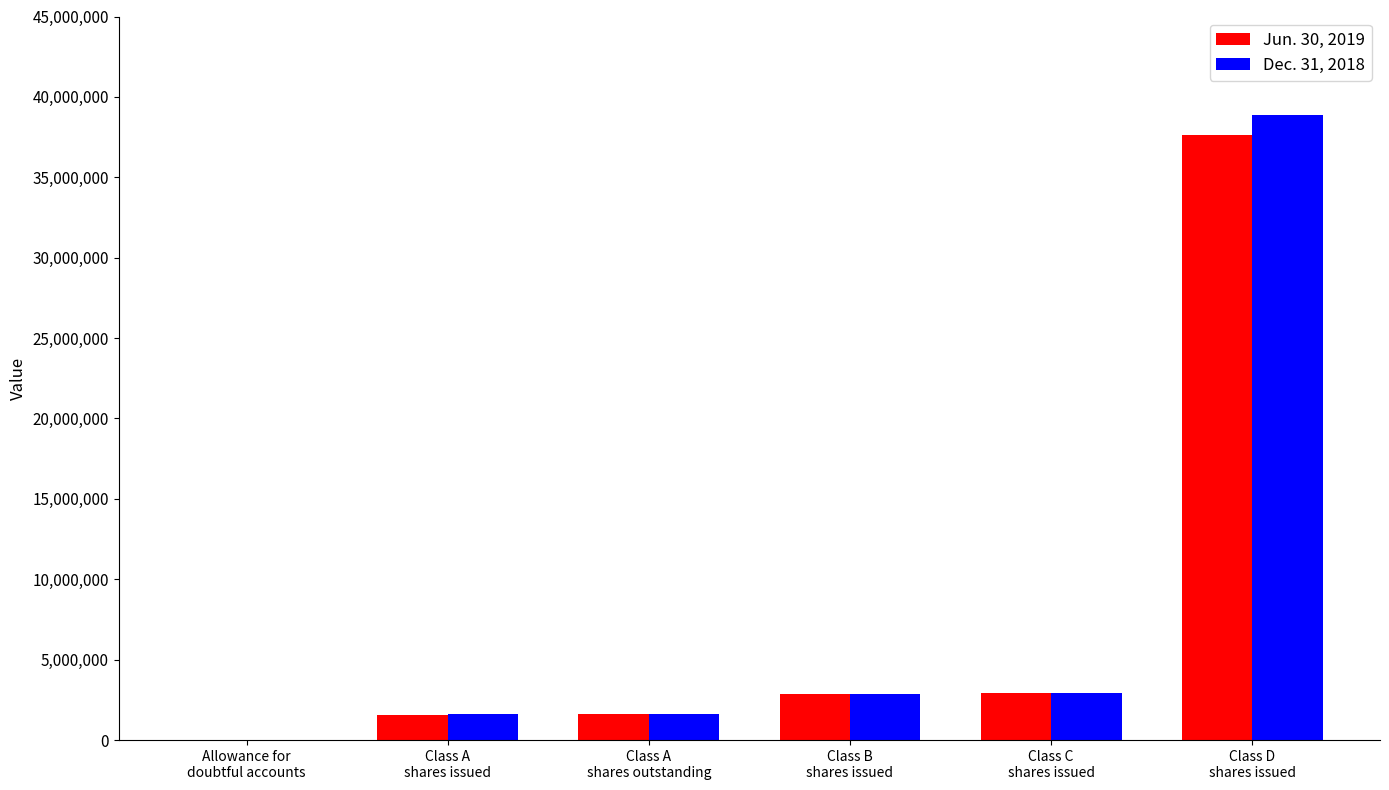

What is the greatest value displayed?

38845917